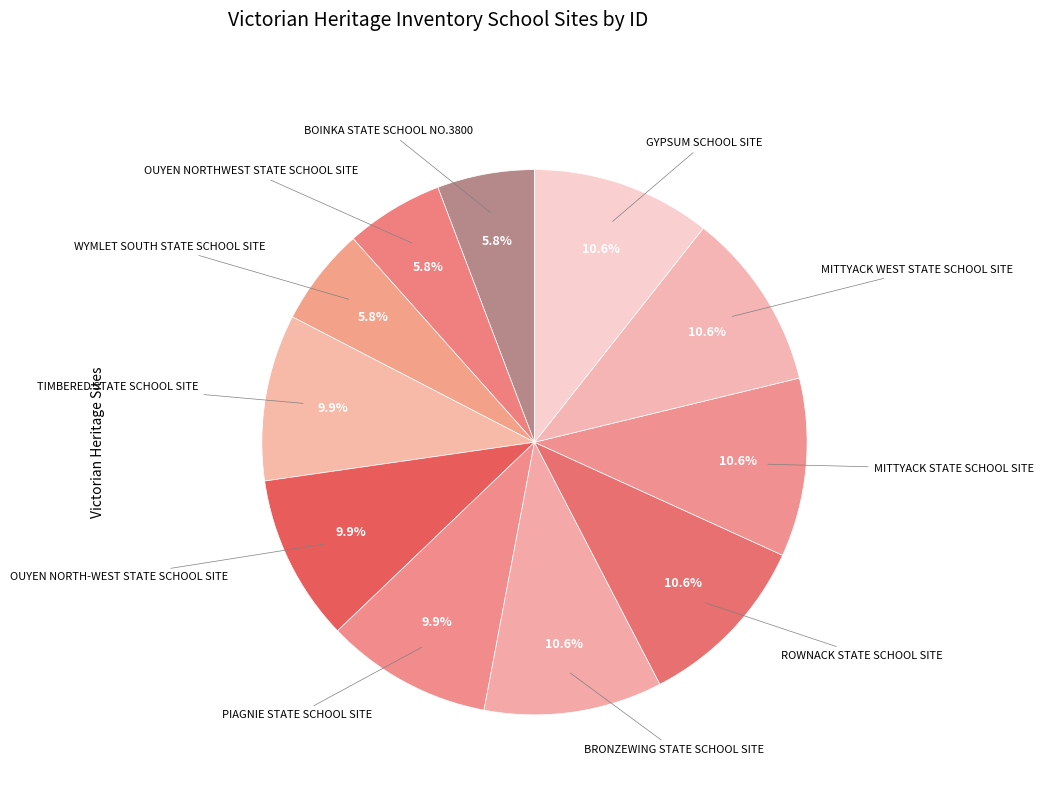

Is there a majority slice in this chart?

No